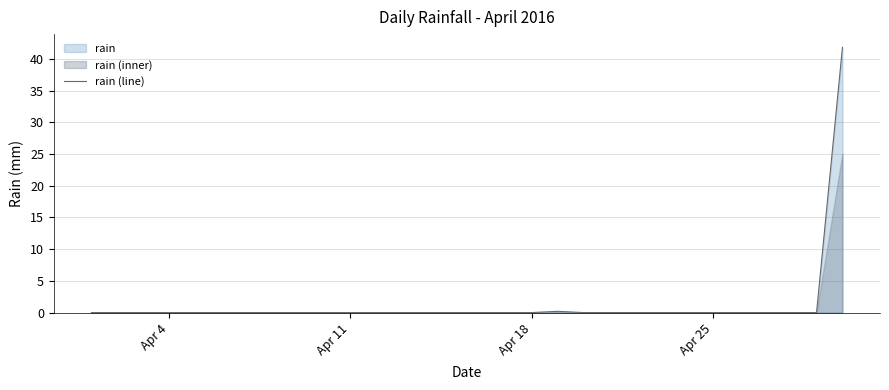

True or false: rain (line) has a value of 0.0 at Apr 18.

True